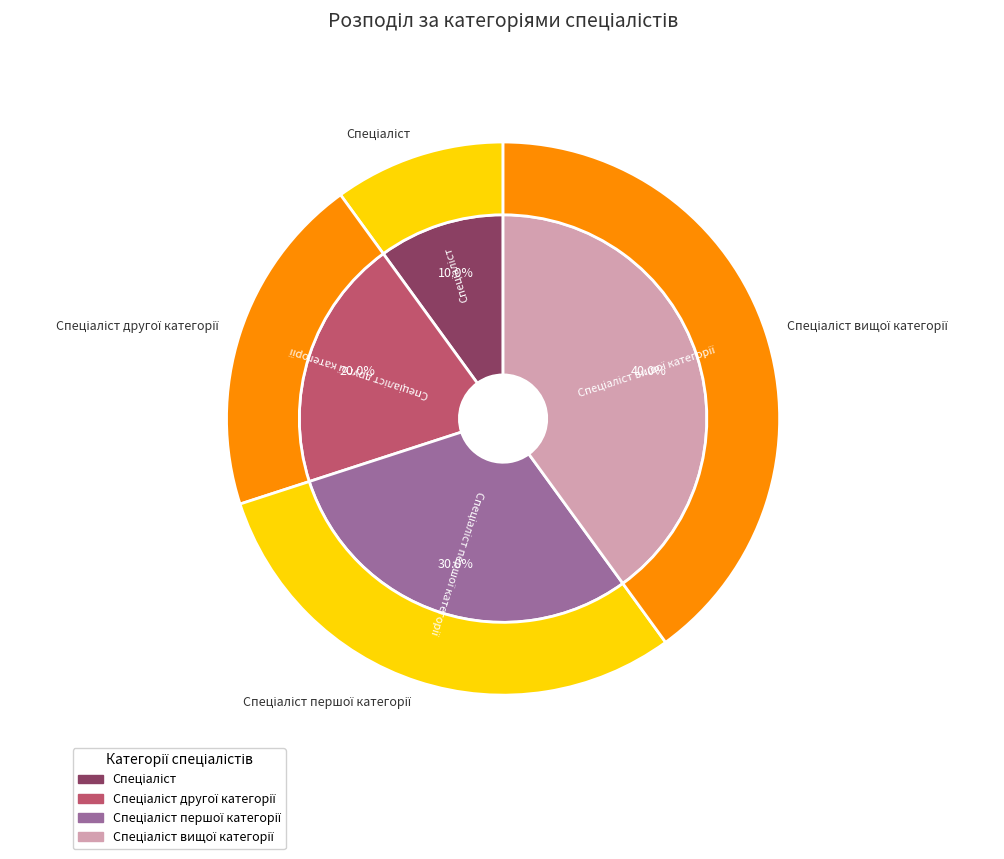

Is the sum of Спеціаліст and Спеціаліст другої категорії greater than half?

No